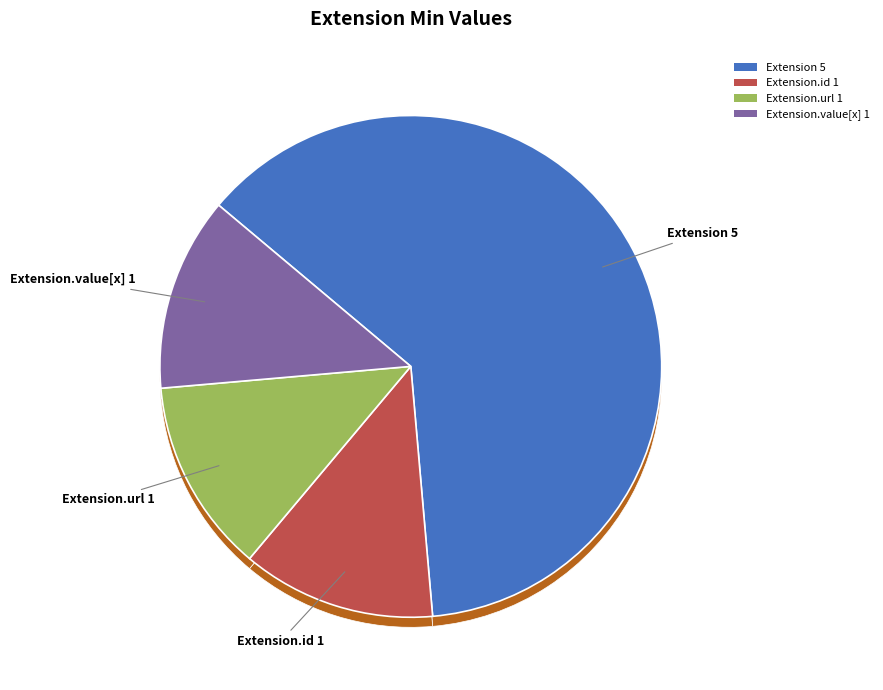

True or false: Extension.url accounts for 95% of the total.

False